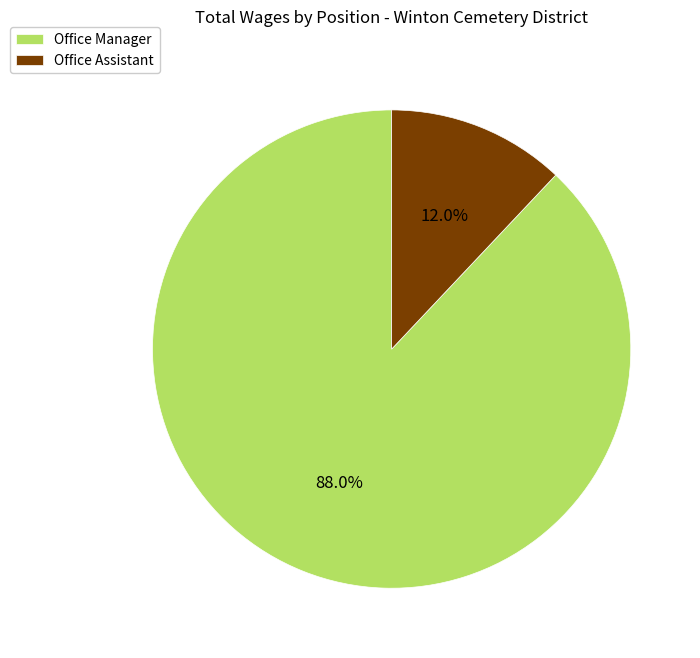

Rank the categories by value from lowest to highest.

Office Assistant, Office Manager